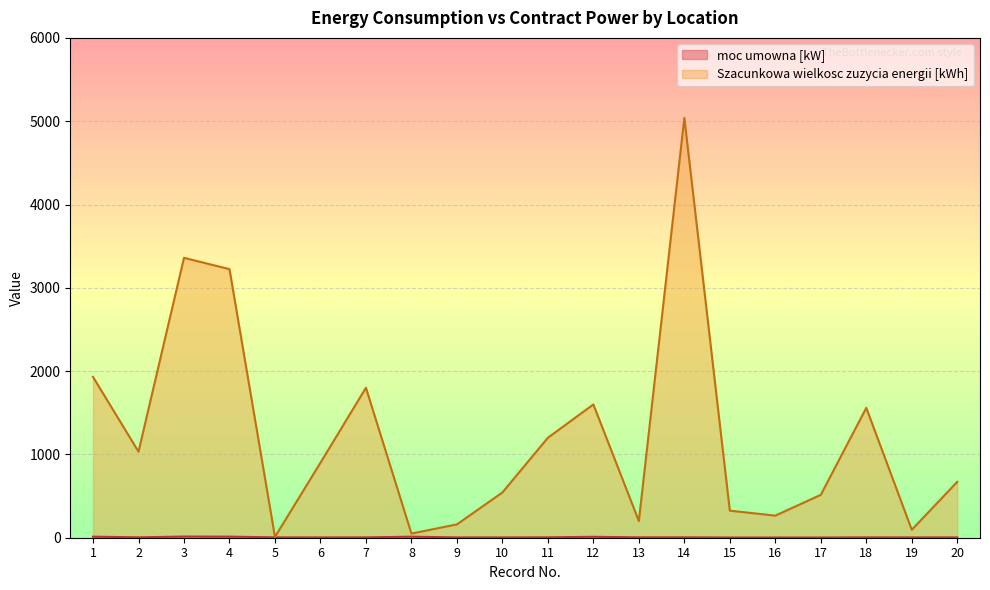

Rank the series by their average value, from highest to lowest.

Szacunkowa wielkosc zuzycia energii [kWh], moc umowna [kW]